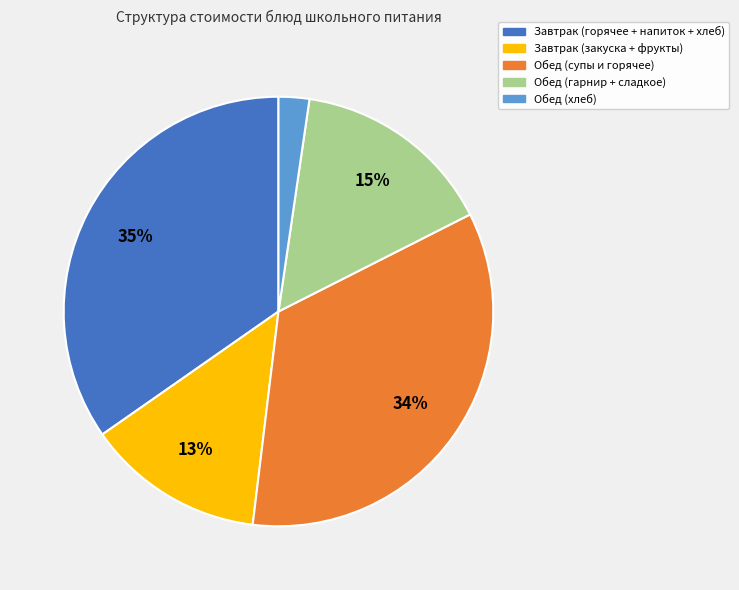

To the nearest percent, what is the average slice percentage?

20%